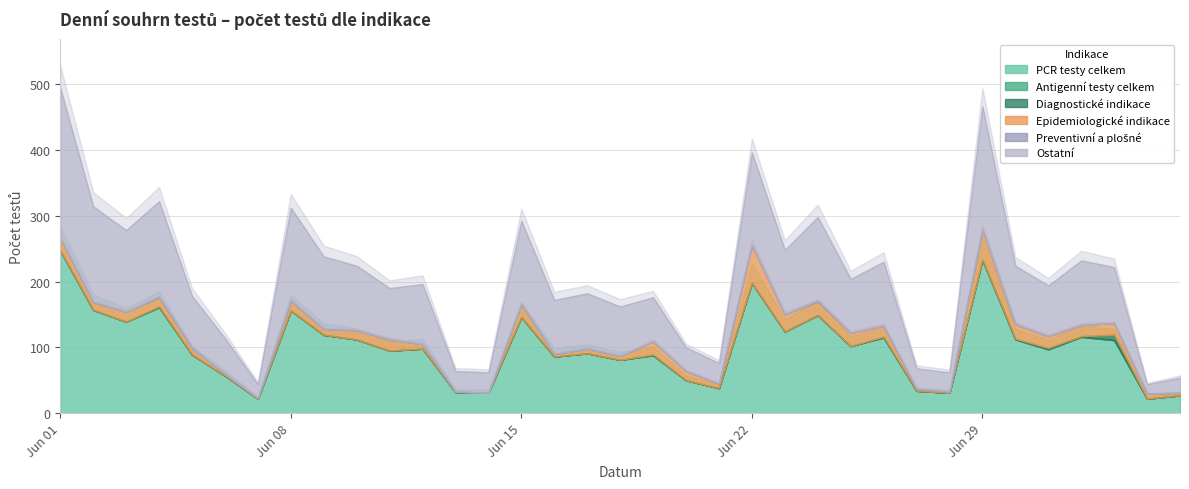

True or false: Diagnostické indikace and Ostatní cross at least once.

False